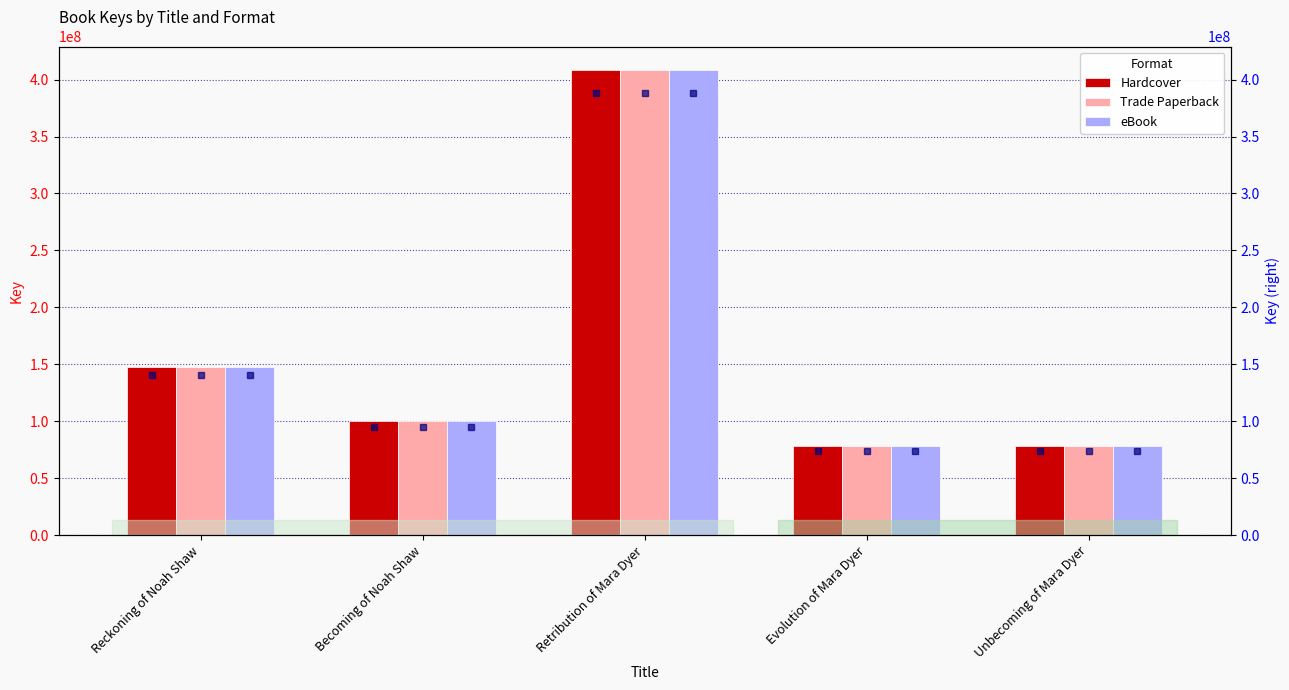

At which label does Trade Paperback reach its minimum?

Unbecoming of Mara Dyer